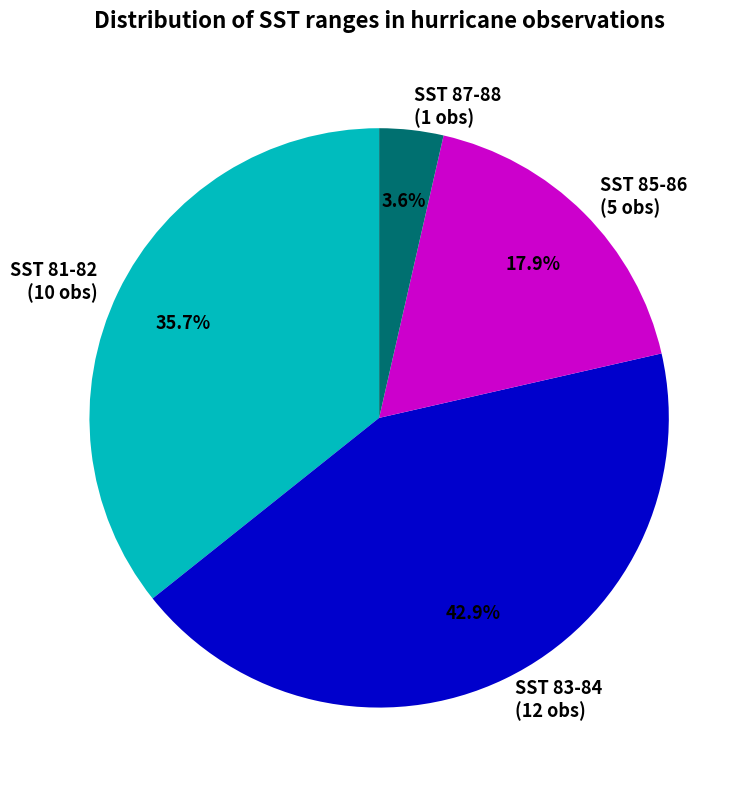

Combined, what portion of the pie is SST 87-88 and SST 81-82?

39.3%